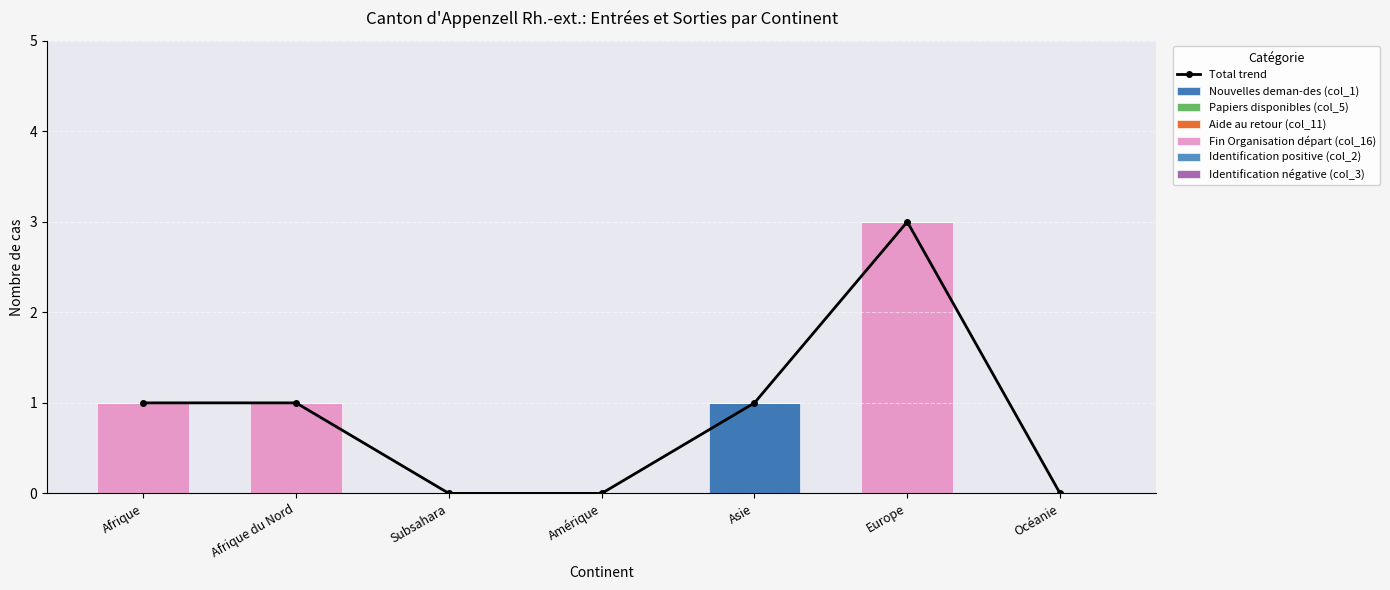

Reading left to right, extract all data points from this chart.

Nouvelles deman-des (col_1): 0	0	0	0	1	0	0
Papiers disponibles (col_5): 0	0	0	0	0	0	0
Aide au retour (col_11): 0	0	0	0	0	0	0
Fin Organisation départ (col_16): 1	1	0	0	0	3	0
Identification positive (col_2): 0	0	0	0	0	0	0
Identification négative (col_3): 0	0	0	0	0	0	0